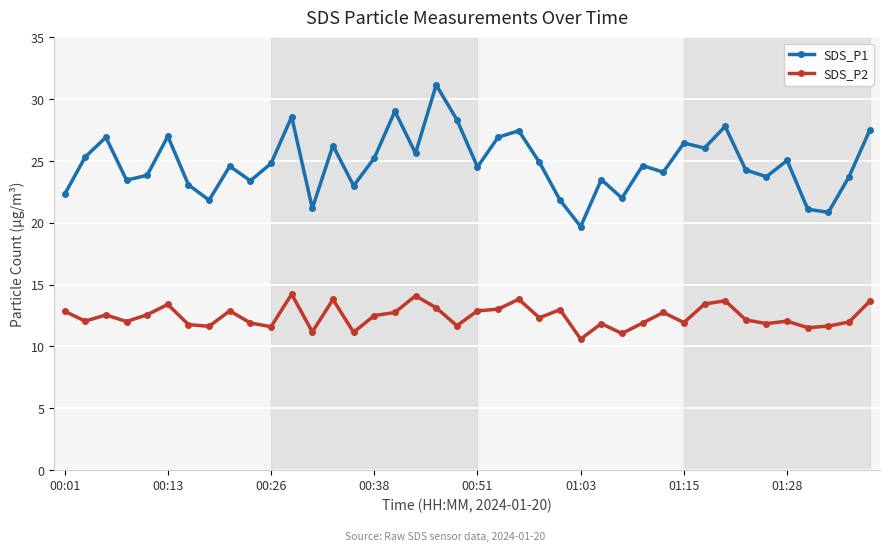

Which series has the largest total across all categories?

SDS_P1